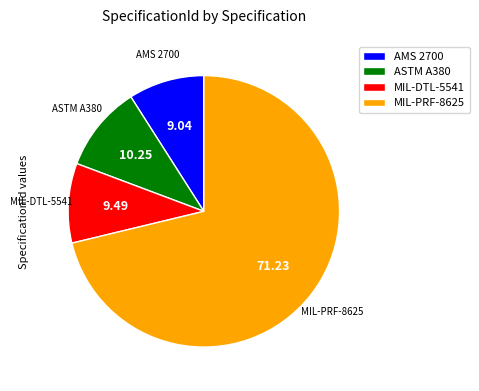

Between ASTM A380 and MIL-DTL-5541, which is larger?

ASTM A380